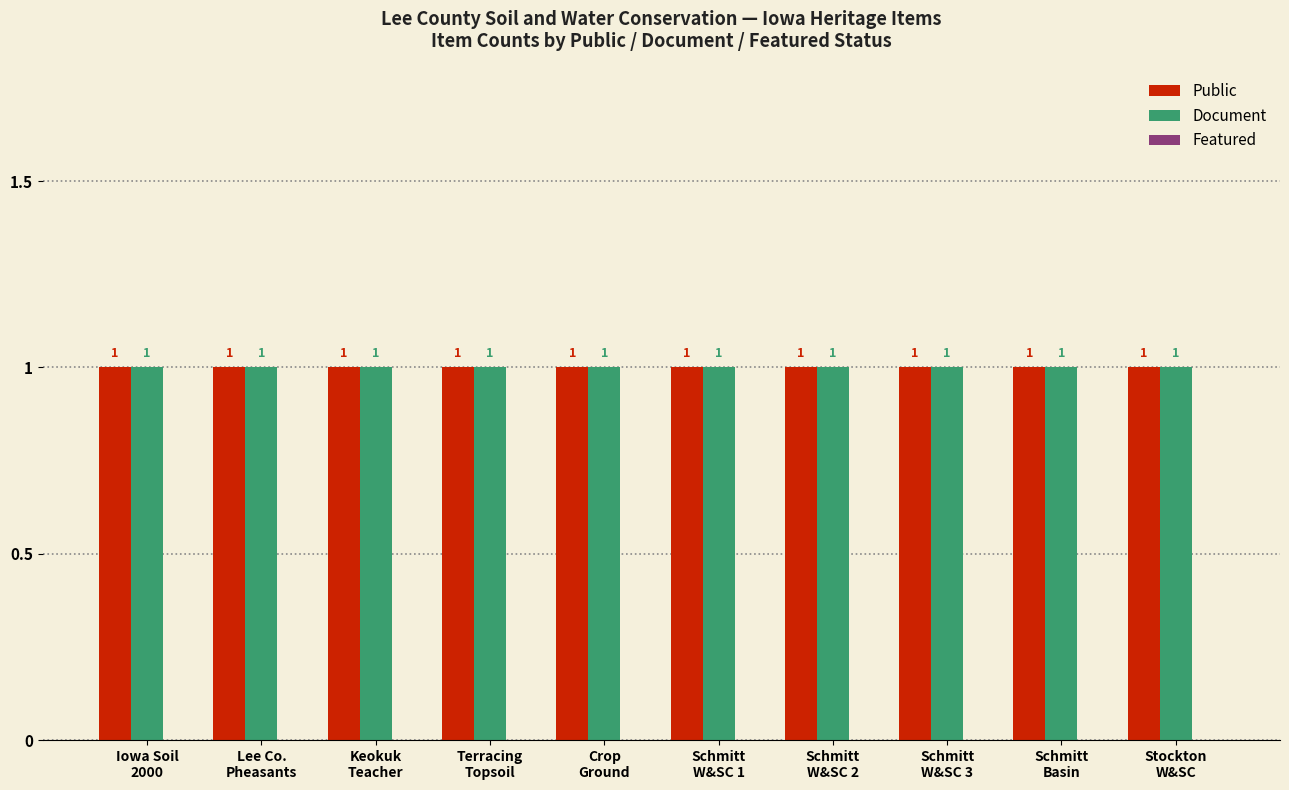

How many bars are there in total?

30